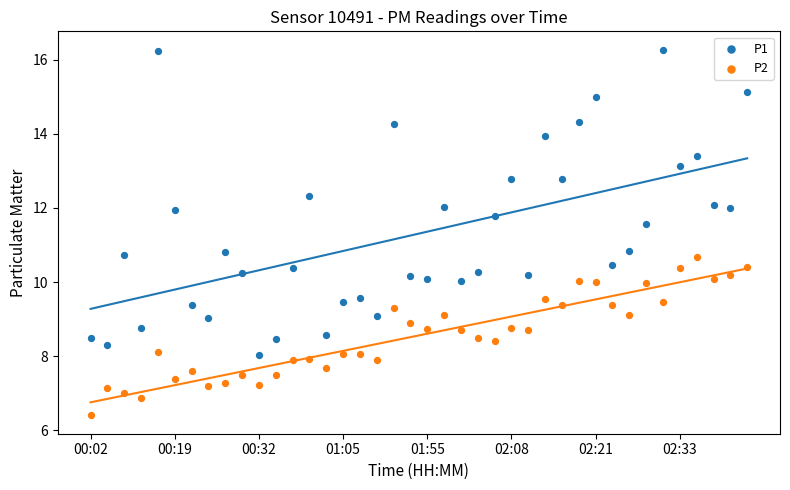

Which series has the widest spread of Y values?

P1